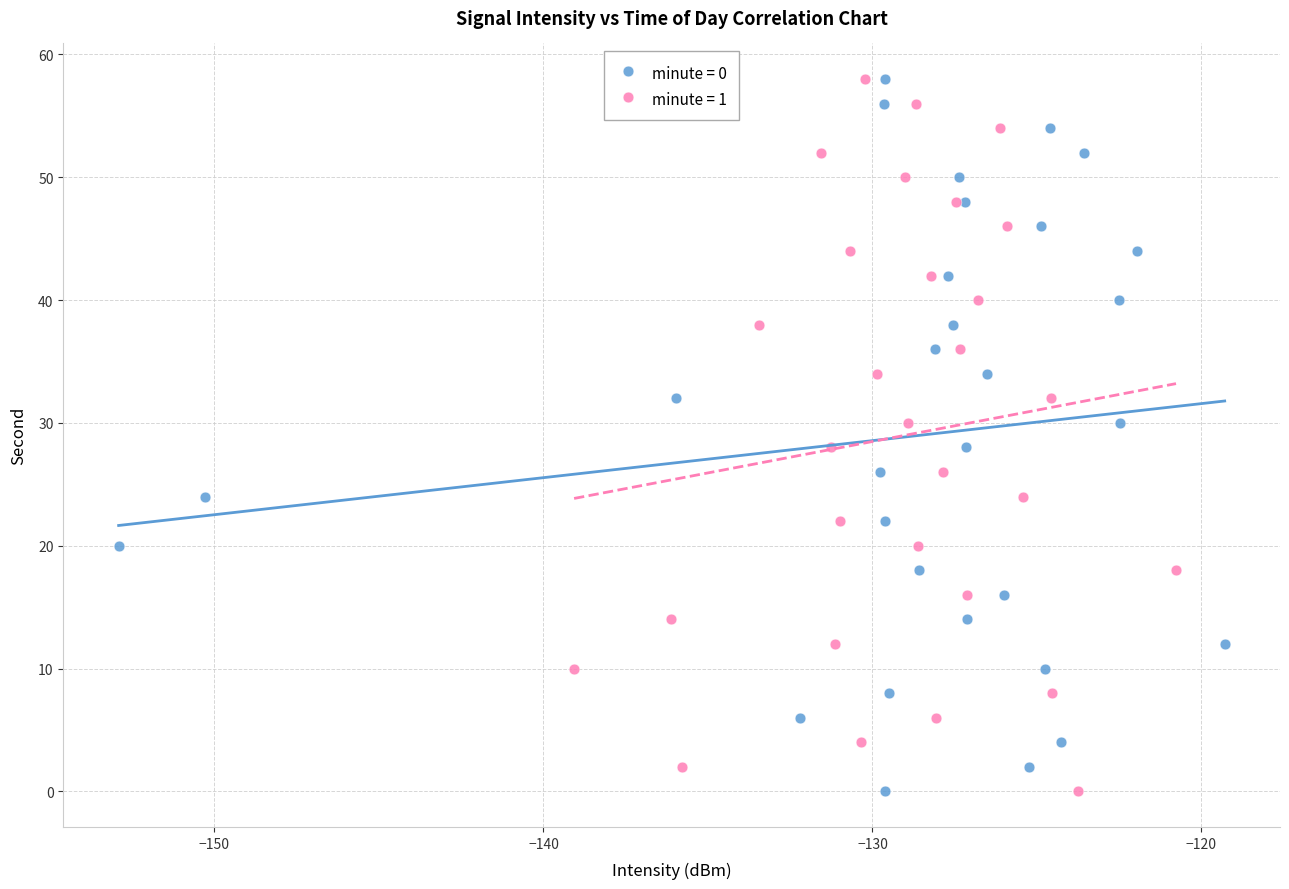

What are all the series names shown in the legend?

minute = 0, minute = 1